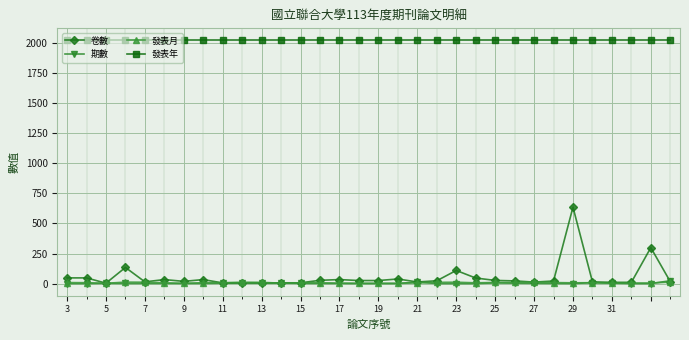

Does the chart have visible grid lines?

Yes